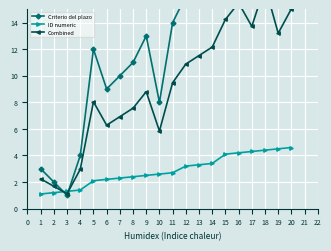

What is the difference between the maximum and second lowest values in the Combined series?

15.1